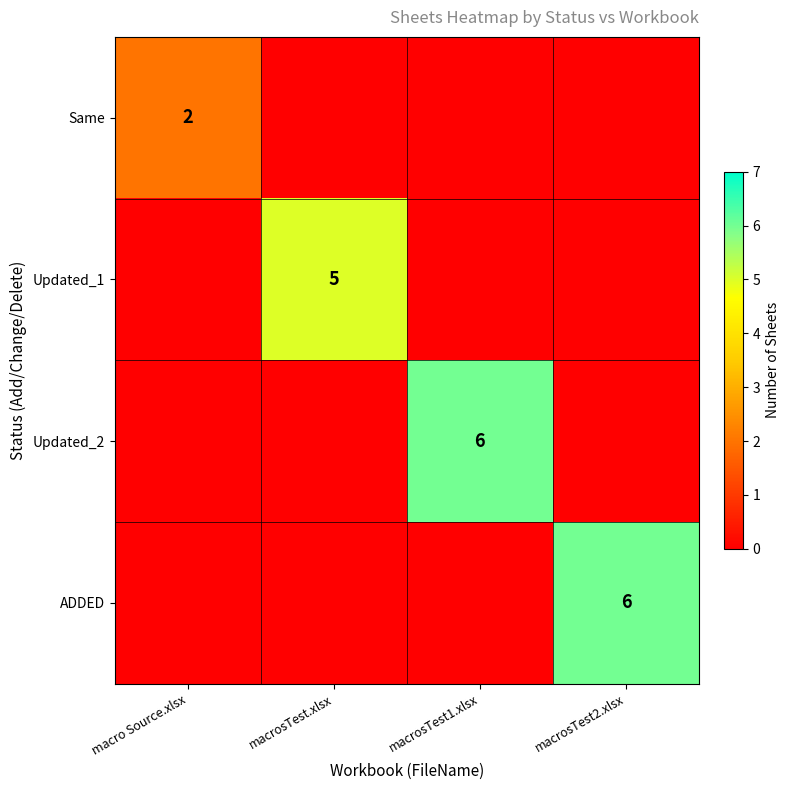

The value of Updated_1 at macrosTest.xlsx is 5. True or false?

True